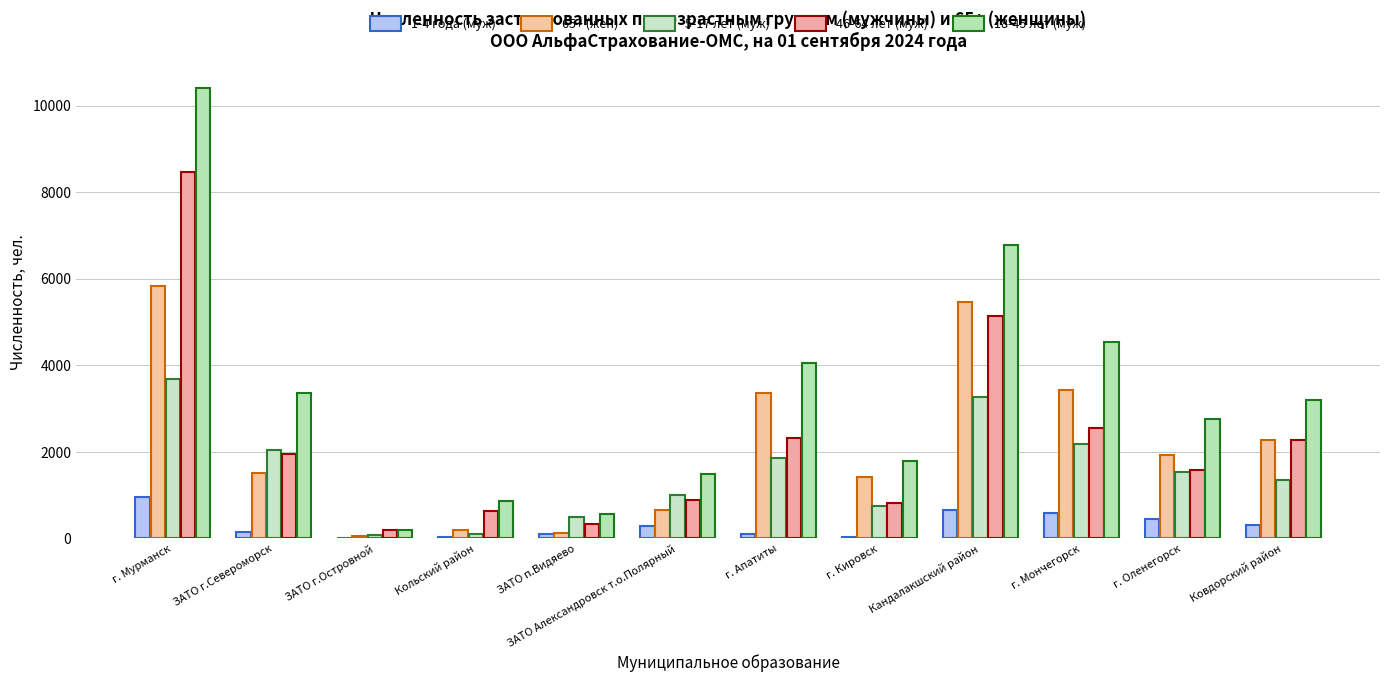

What is the sum of the 46-64 лет (муж) values at Ковдорский район and Кандалакшский район?

7408